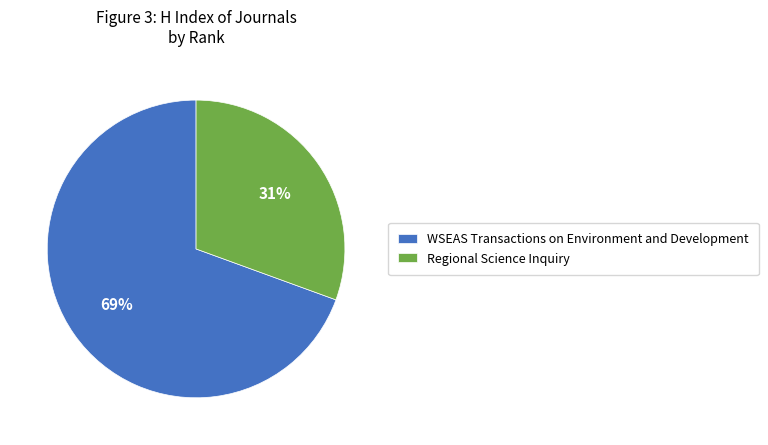

To the nearest percent, what is the combined percentage of WSEAS Transactions on Environment and Development and Regional Science Inquiry?

100%